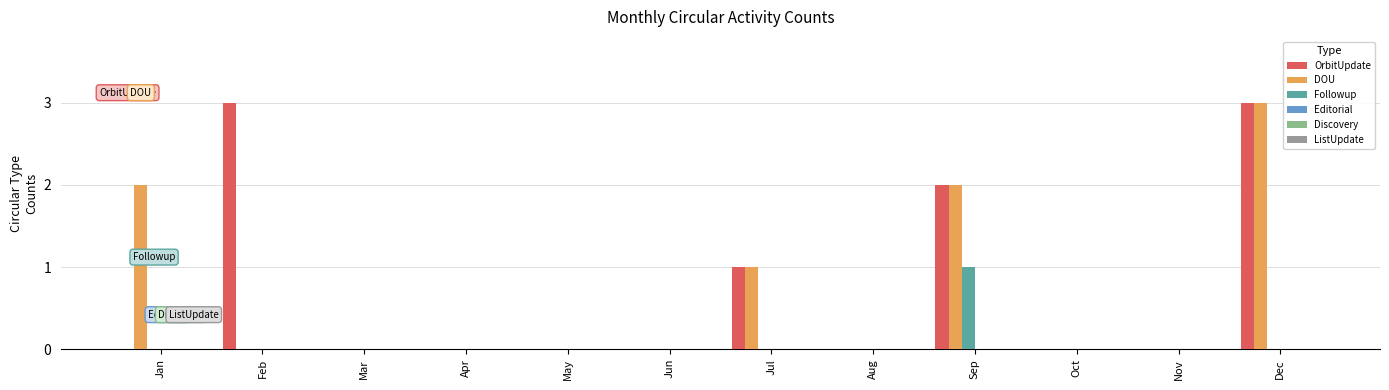

What is the total value across all series at Jul?

2